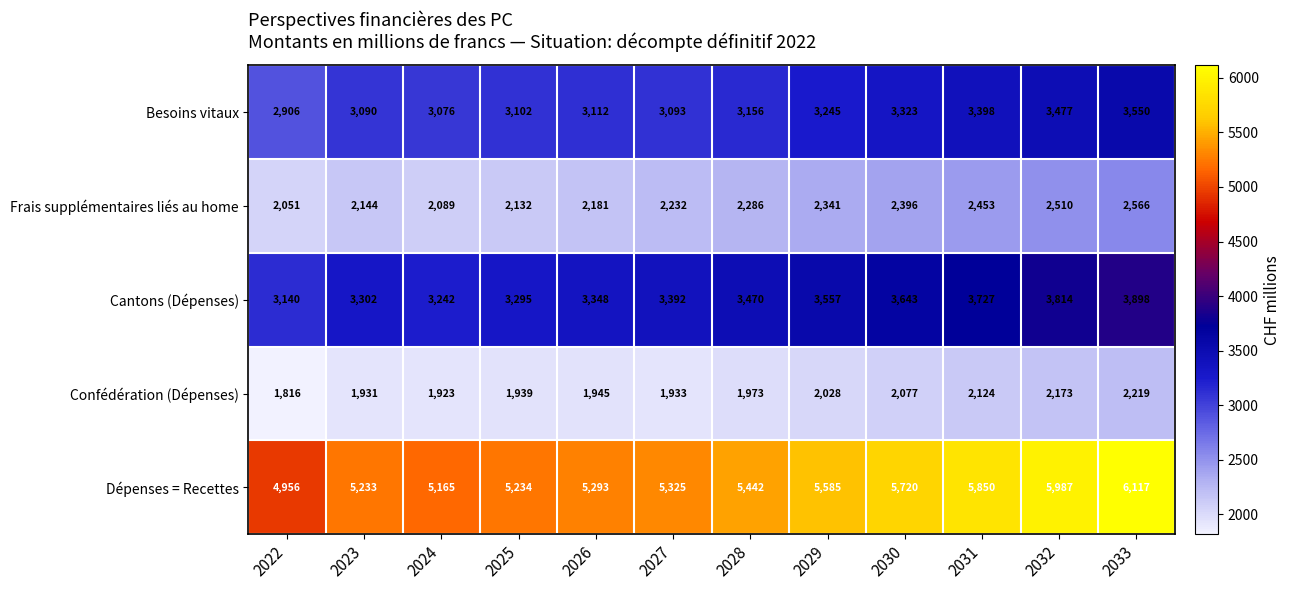

What is the average value of the Dépenses = Recettes series?

5492